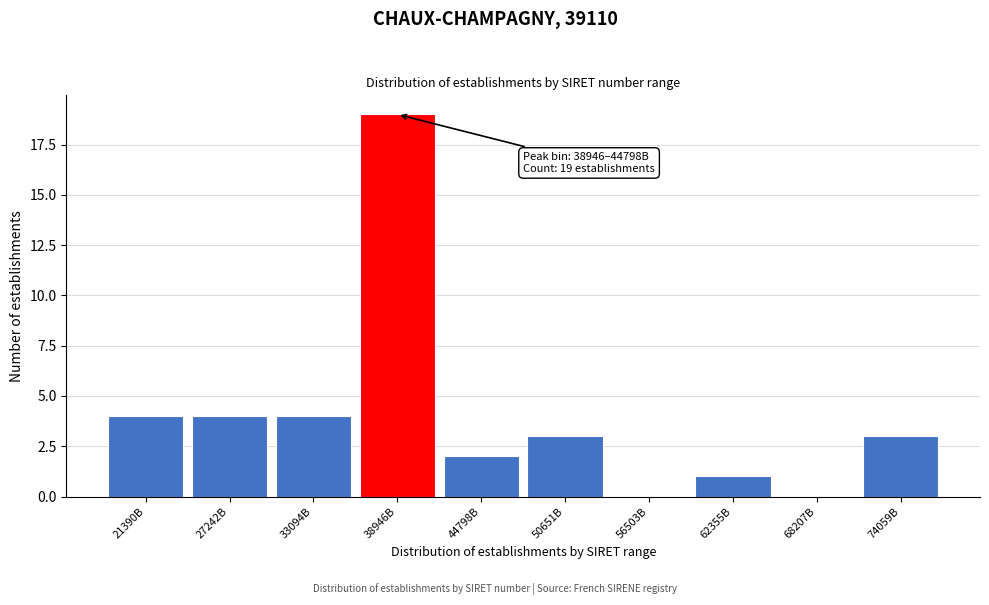

Reading left to right, what are all the values shown in this chart?

21390B=4	27242B=4	33094B=4	38946B=19	44798B=2	50651B=3	56503B=0	62355B=1	68207B=0	74059B=3